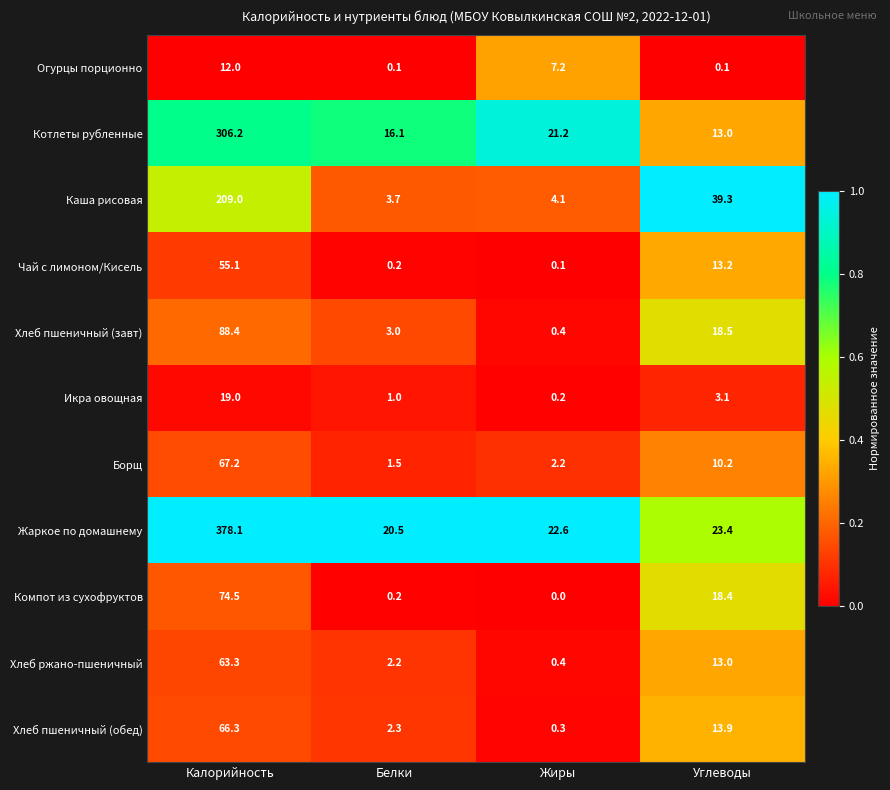

Is it true that Чай с лимоном/Кисель equals 0.1 at Жиры?

True